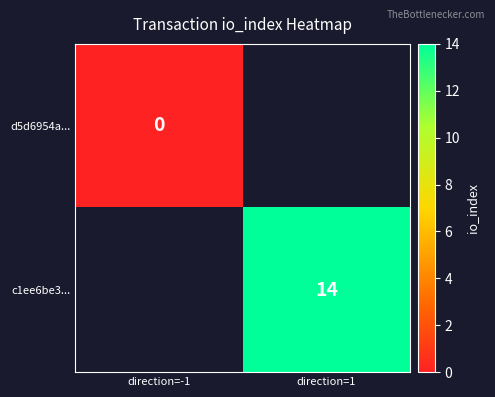

True or false: c1ee6be3... has a value of 5 at direction=1.

False